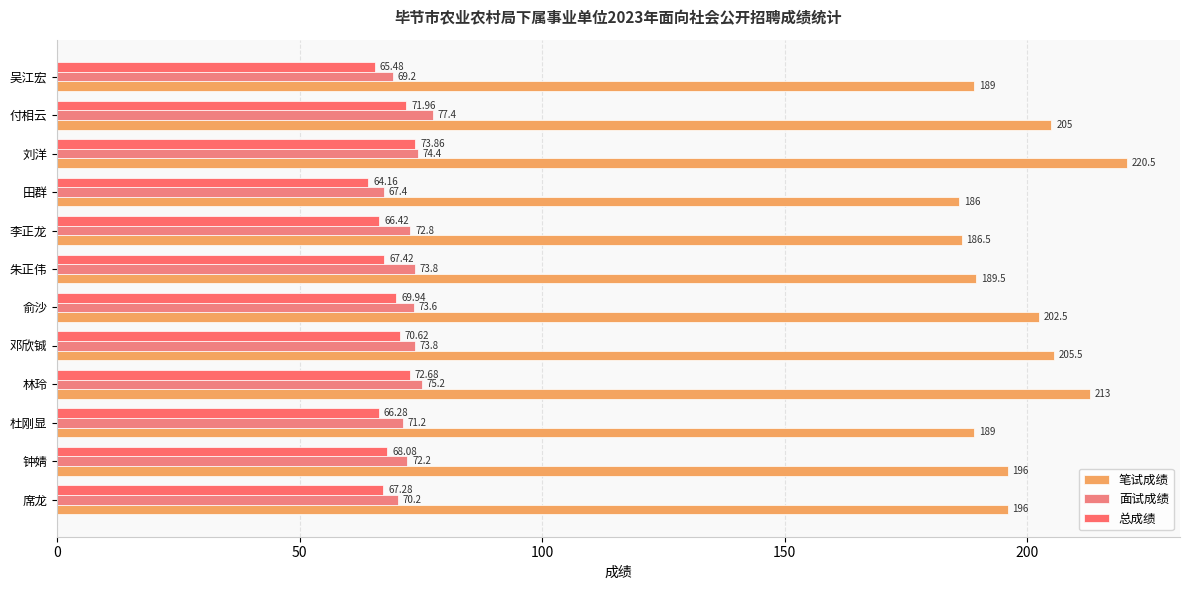

At which label does 笔试成绩 reach its peak?

刘洋